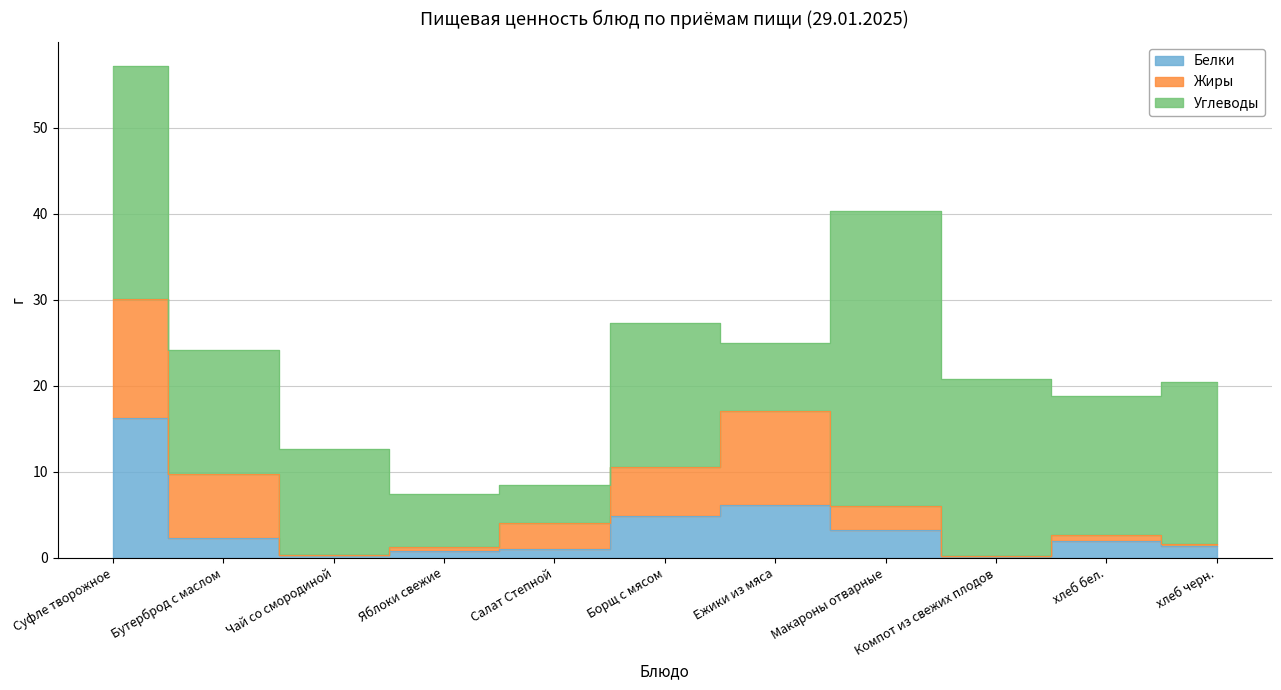

Which category has the lowest value in the Белки series?

Компот из свежих плодов